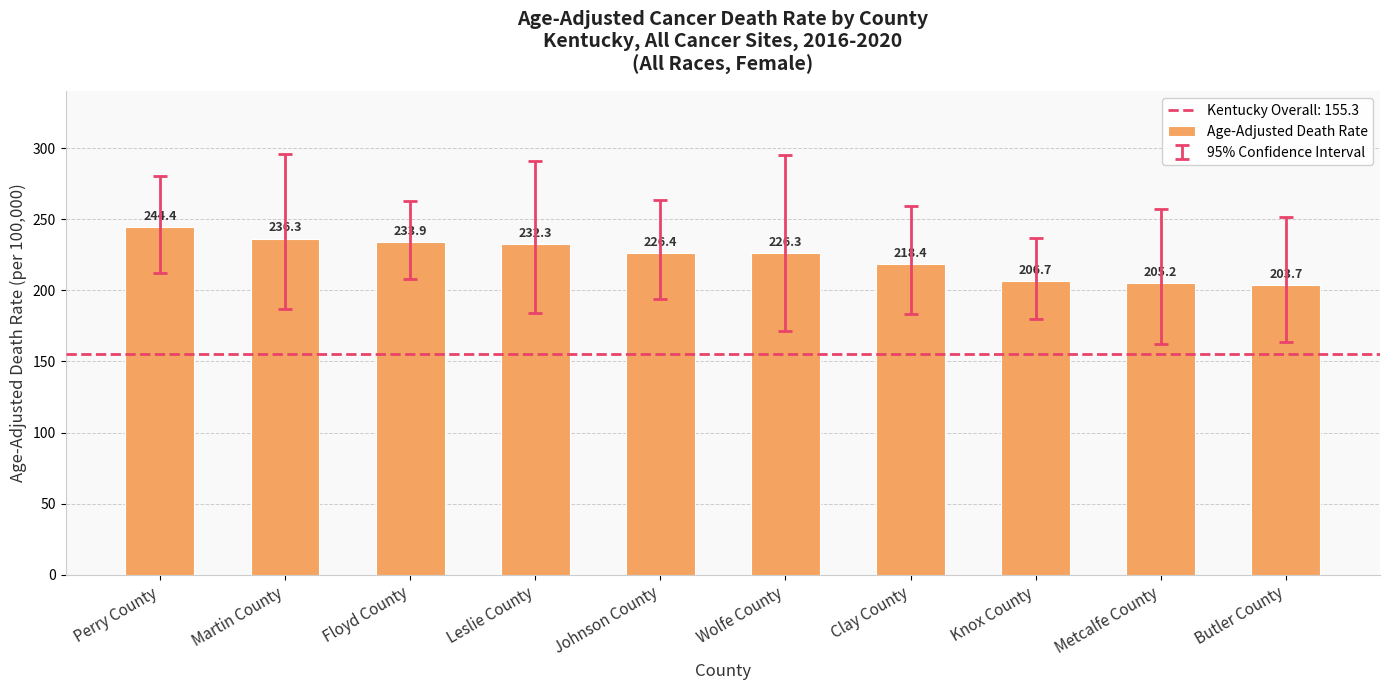

Reading right to left, list all the values displayed in this chart.

Butler County=203.7	Metcalfe County=205.2	Knox County=206.7	Clay County=218.4	Wolfe County=226.3	Johnson County=226.4	Leslie County=232.3	Floyd County=233.9	Martin County=236.3	Perry County=244.4